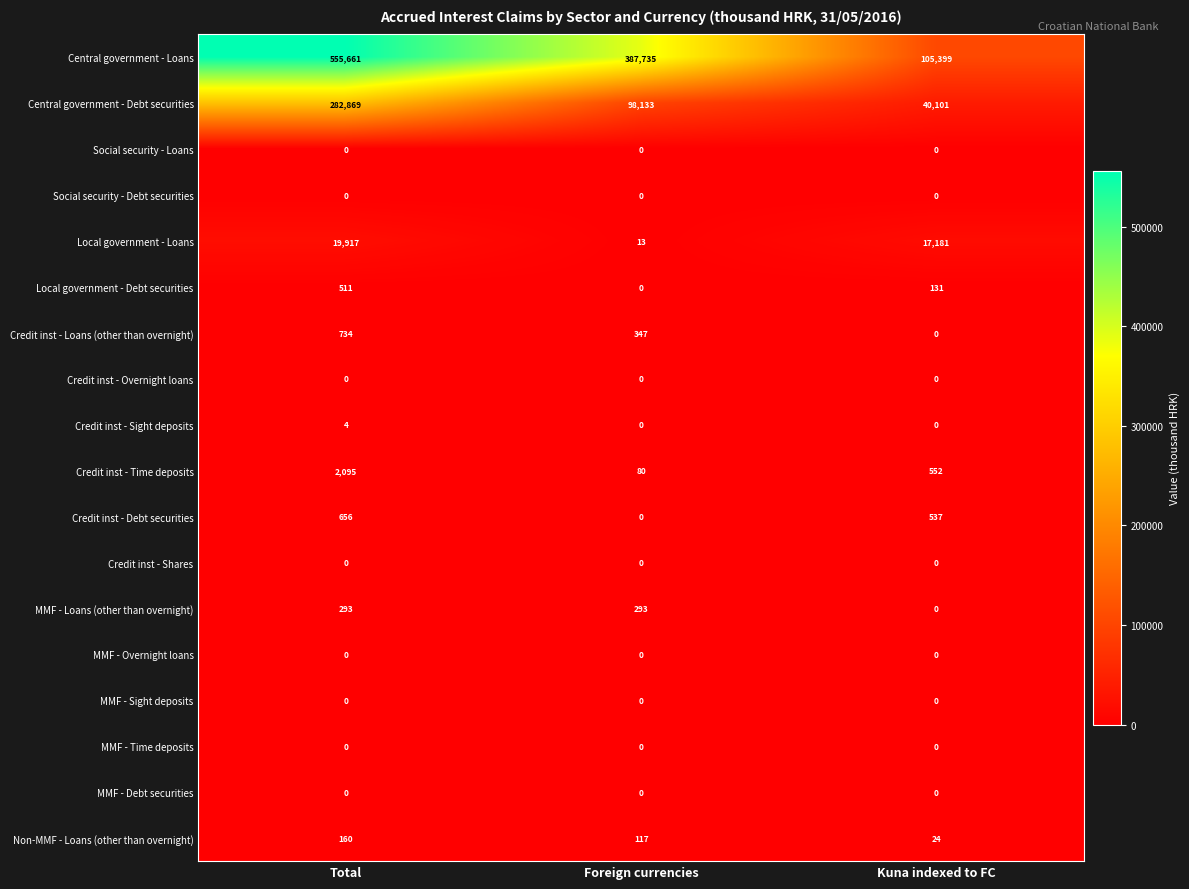

How many data points does each series have?

3